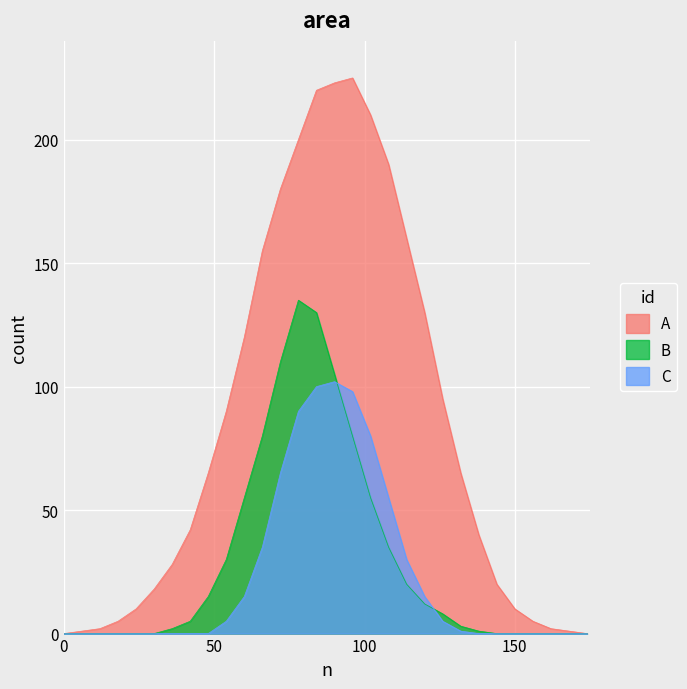

What are all the series names shown in the legend?

A, B, C